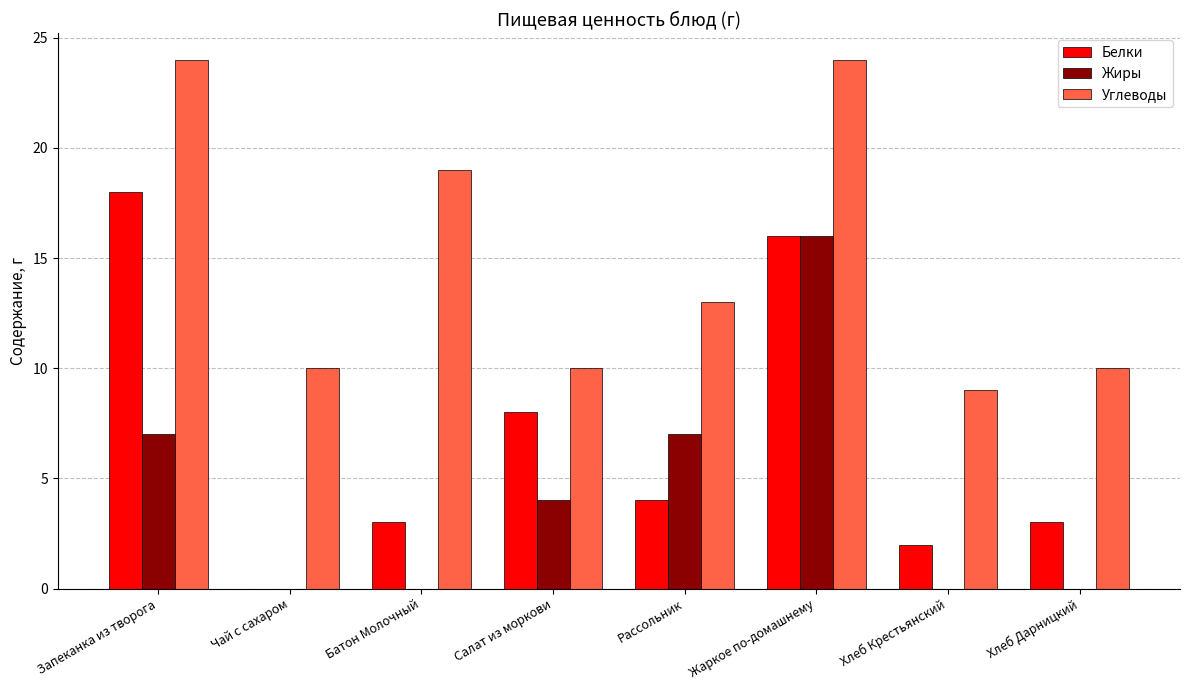

What value does the Белки series have at Рассольник?

4